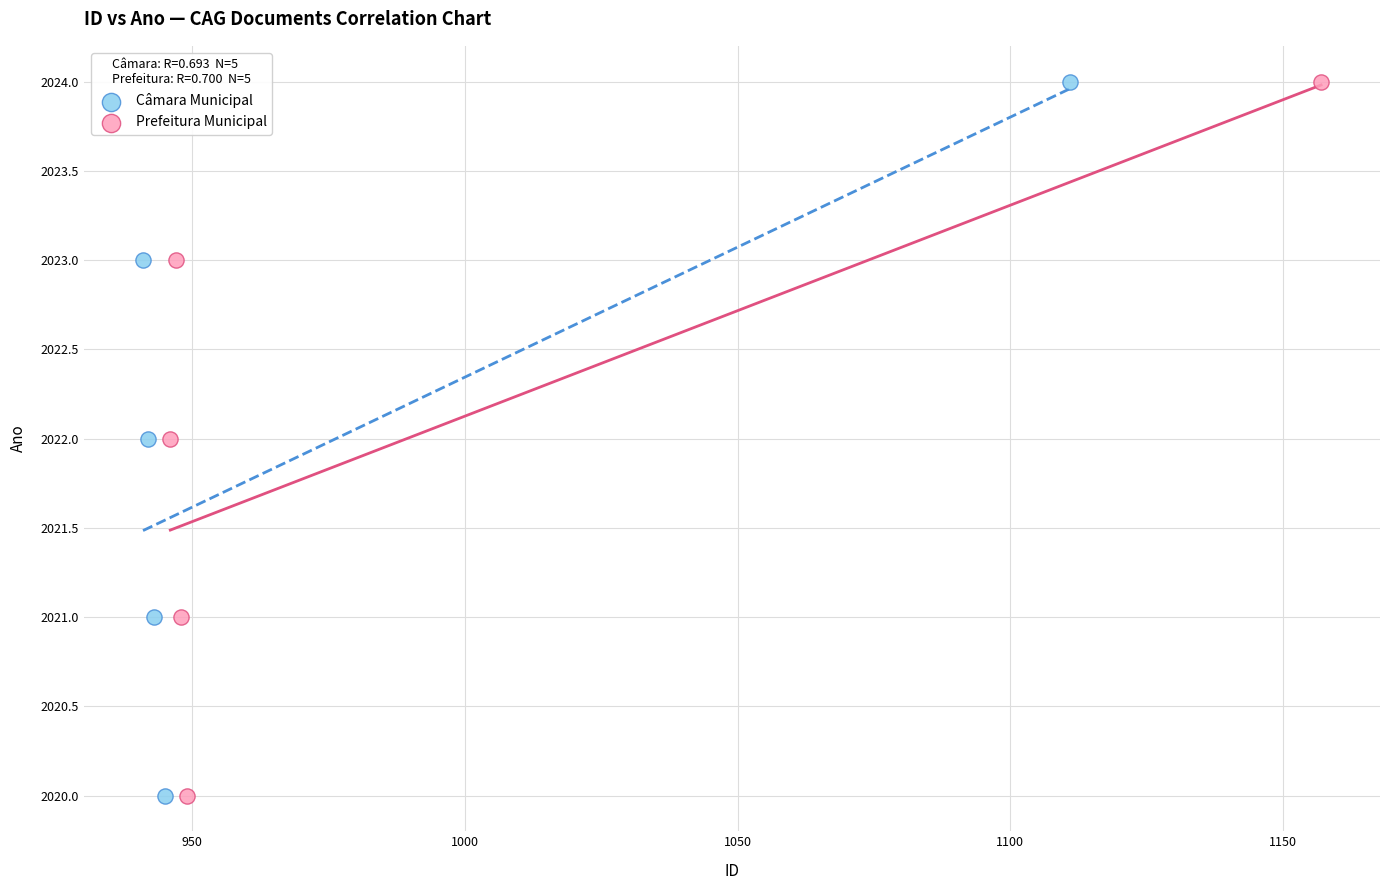

What are all the series names shown in the legend?

Câmara Municipal, Prefeitura Municipal